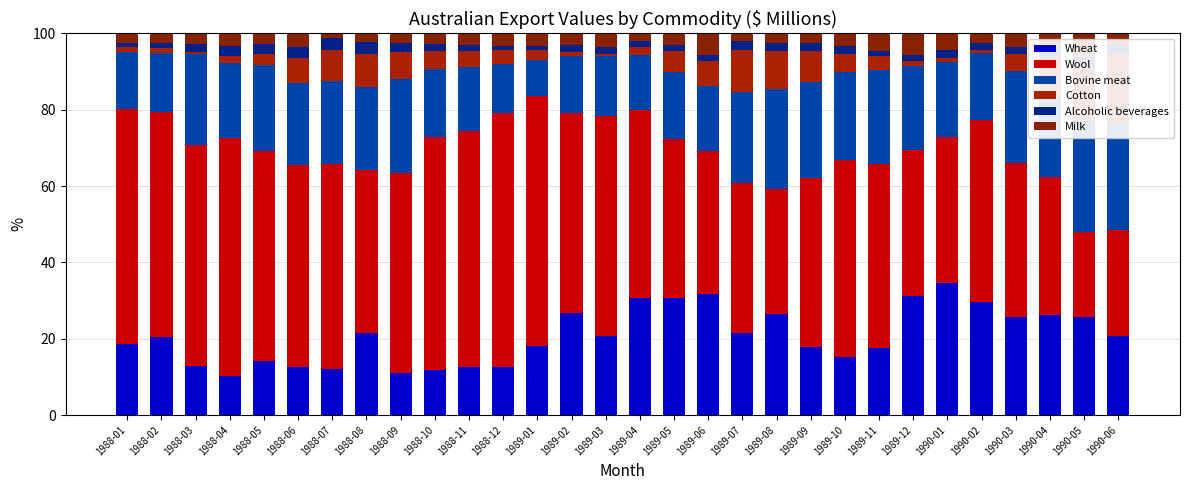

What is the label of the 10th bar from the left?

1988-10